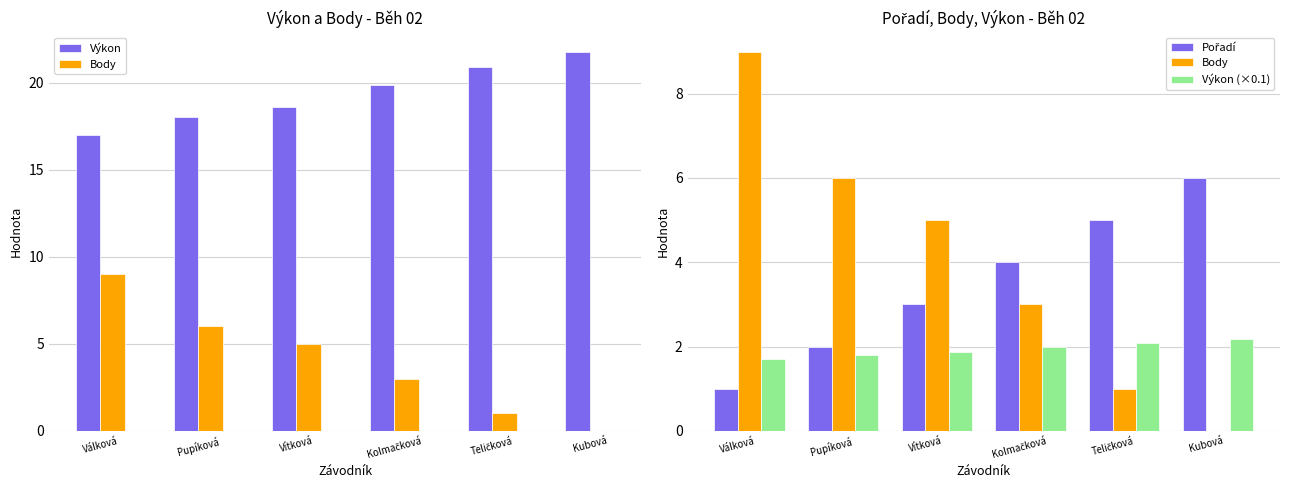

Count the number of categories in the chart.

6